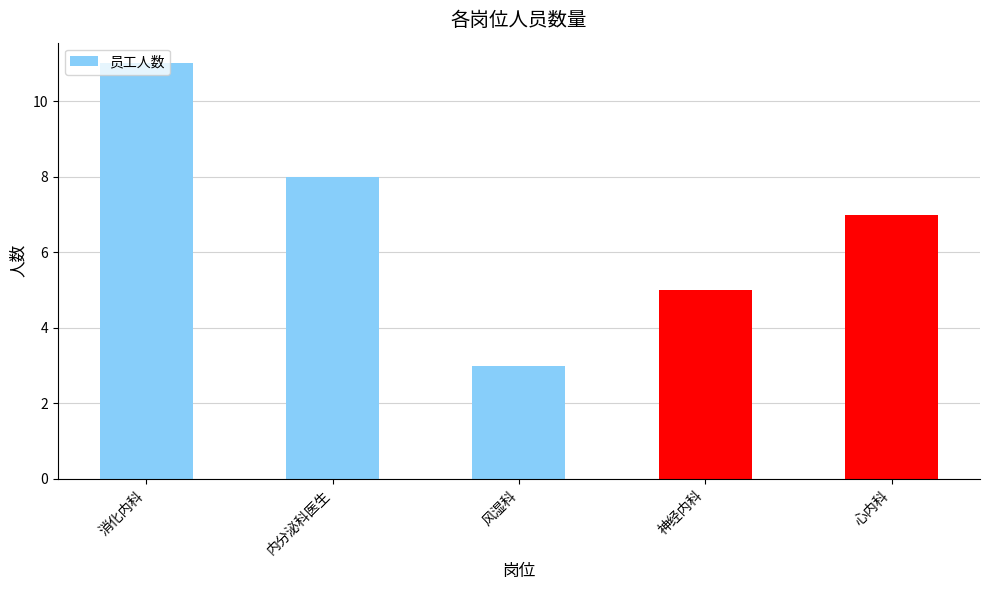

What is the difference between the maximum and second lowest values?

6